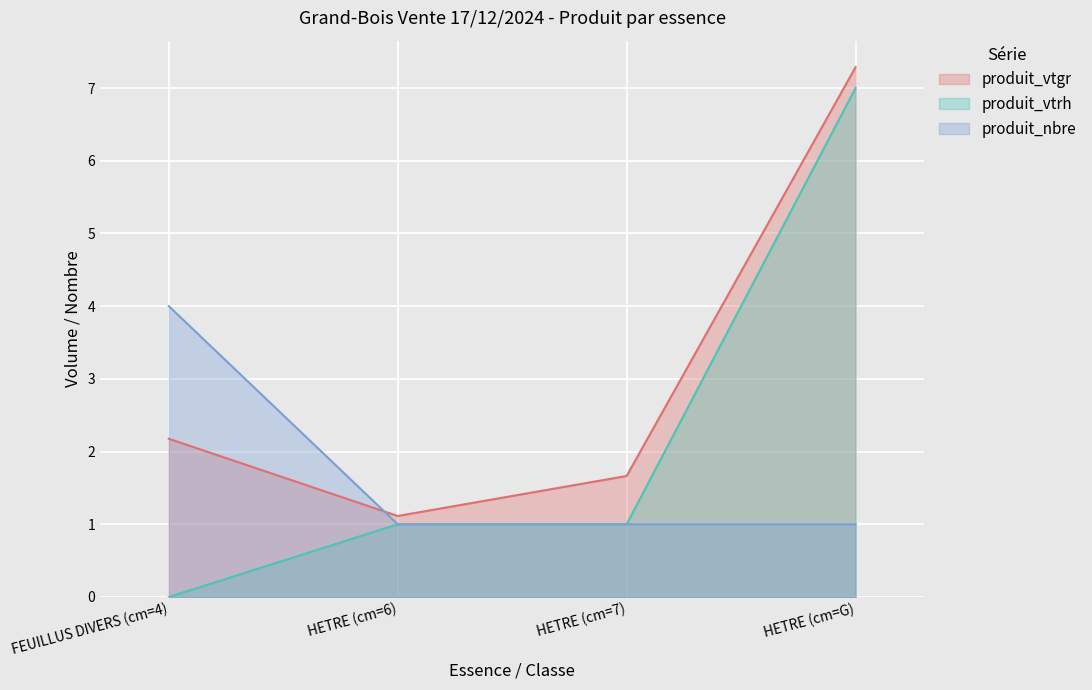

Count the number of categories in the chart.

4